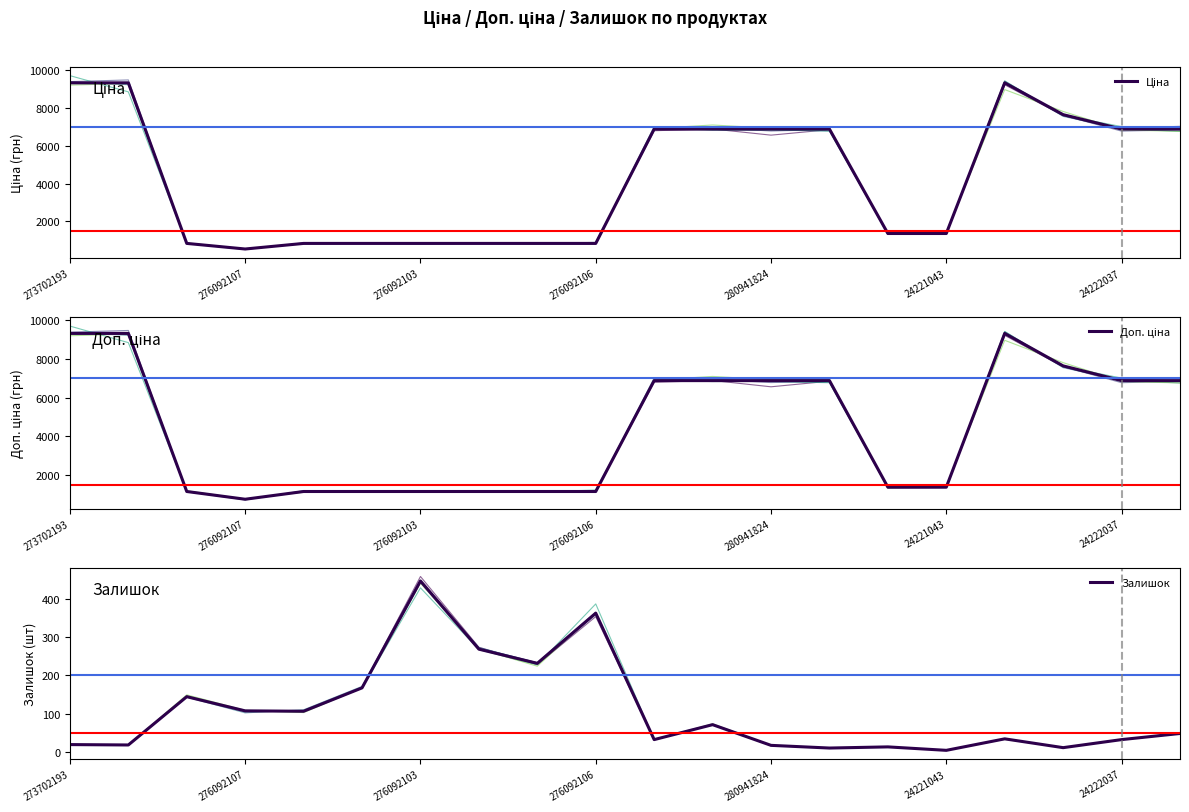

Between 280941824 and 15, which is larger?

15